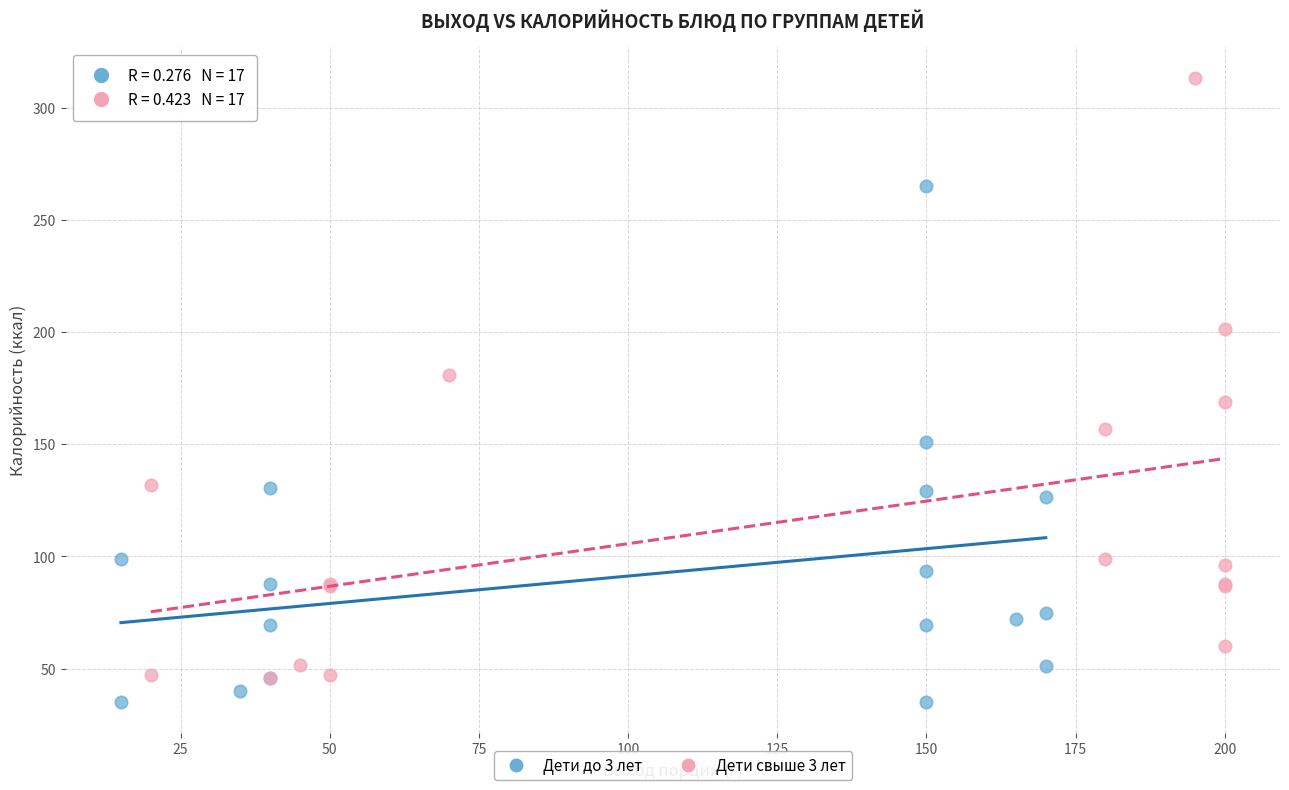

Which series has the largest Y range (max minus min)?

Дети свыше 3 лет